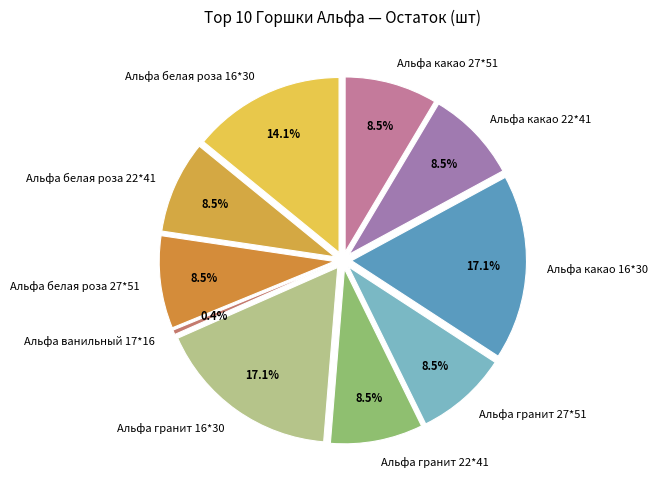

How many segments does this pie chart have?

10